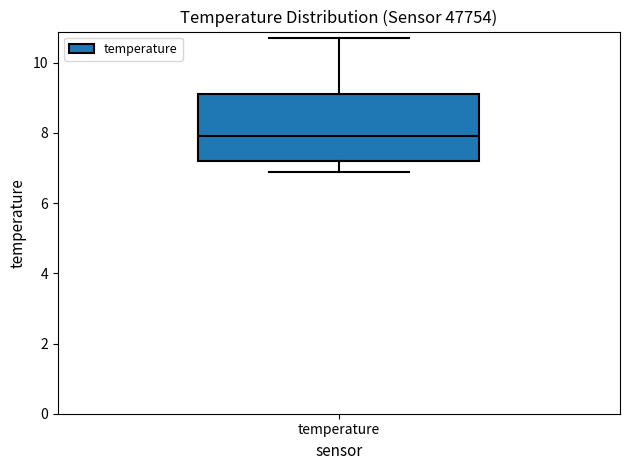

Where is the lower edge of the box for temperature on the y-axis? The values are not printed on the chart, so give them approximately, as read against the axis.

7.2